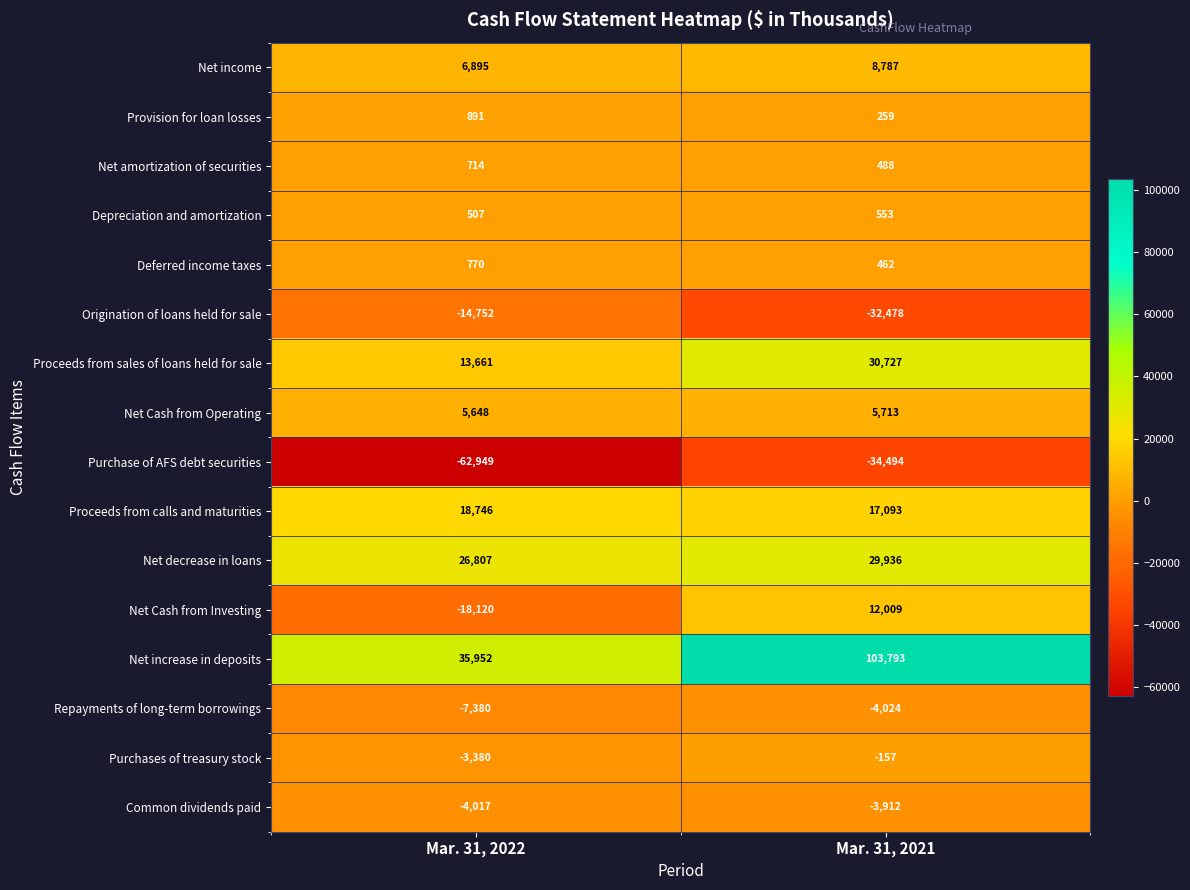

What is the difference between the highest and lowest values at Mar. 31, 2021?

138287